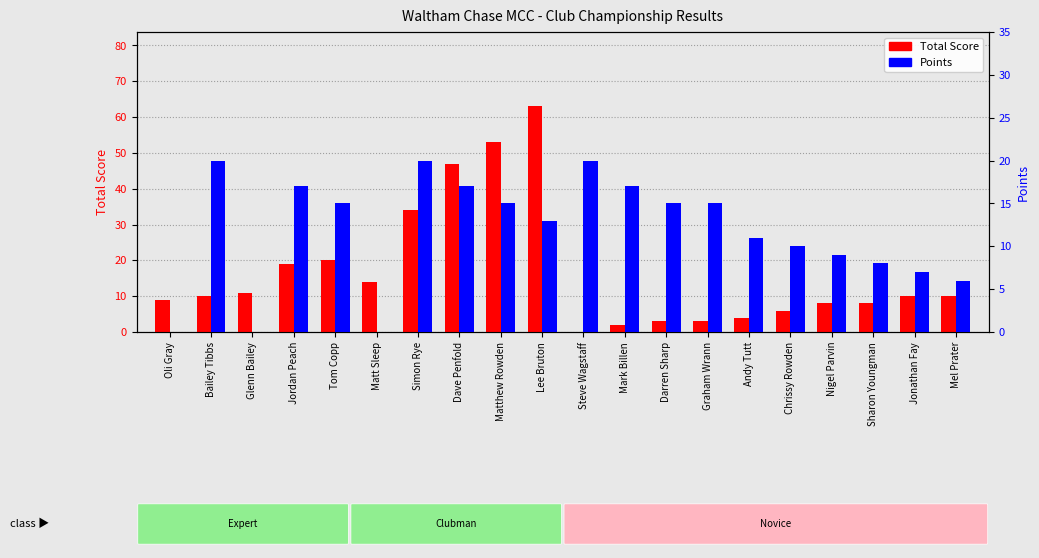

Count the number of data series in this chart.

2